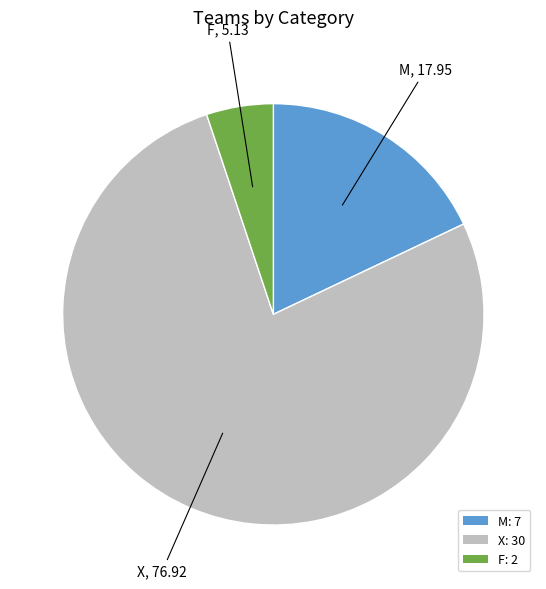

Is the sum of M: 7 and F: 2 greater than half?

No